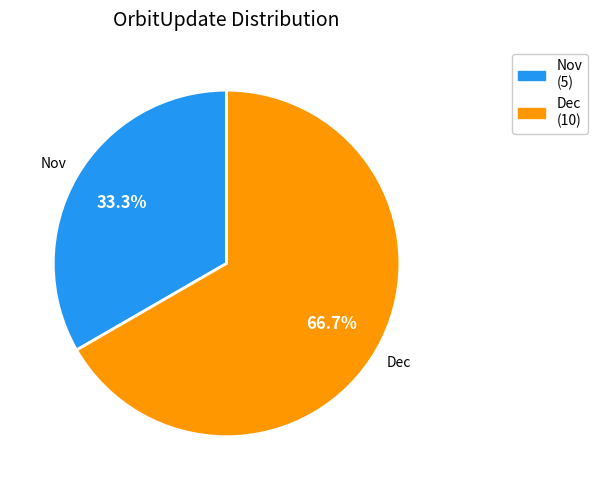

What percentage is the Nov slice, to the nearest percent?

33%